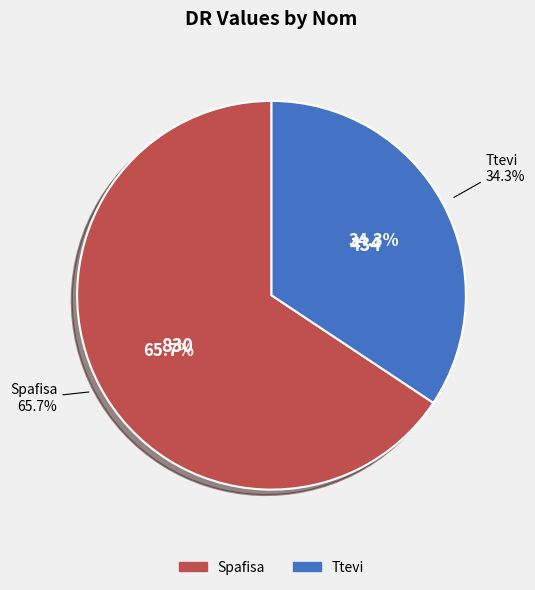

How many slices are in this pie chart?

2